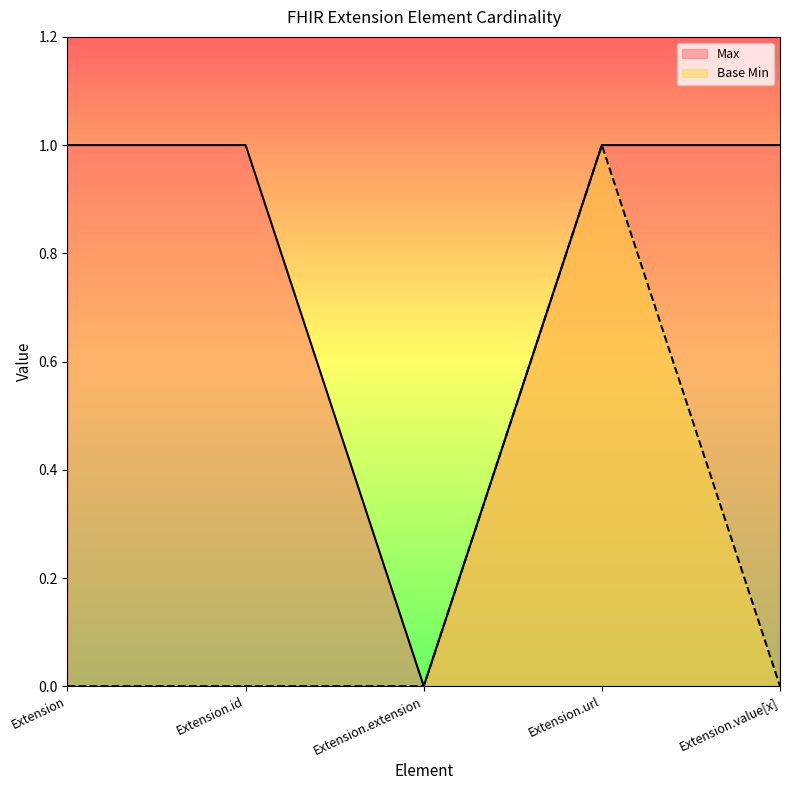

What is the difference between the maximum and second lowest values in the Base Min series?

1